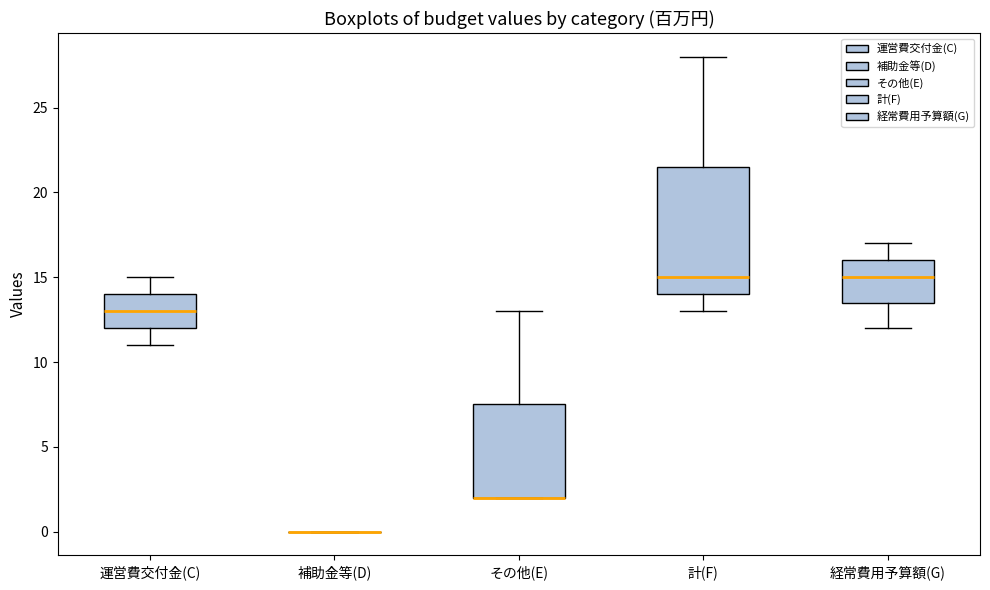

Which box is the tallest, from its lower edge to its upper edge?

計(F)